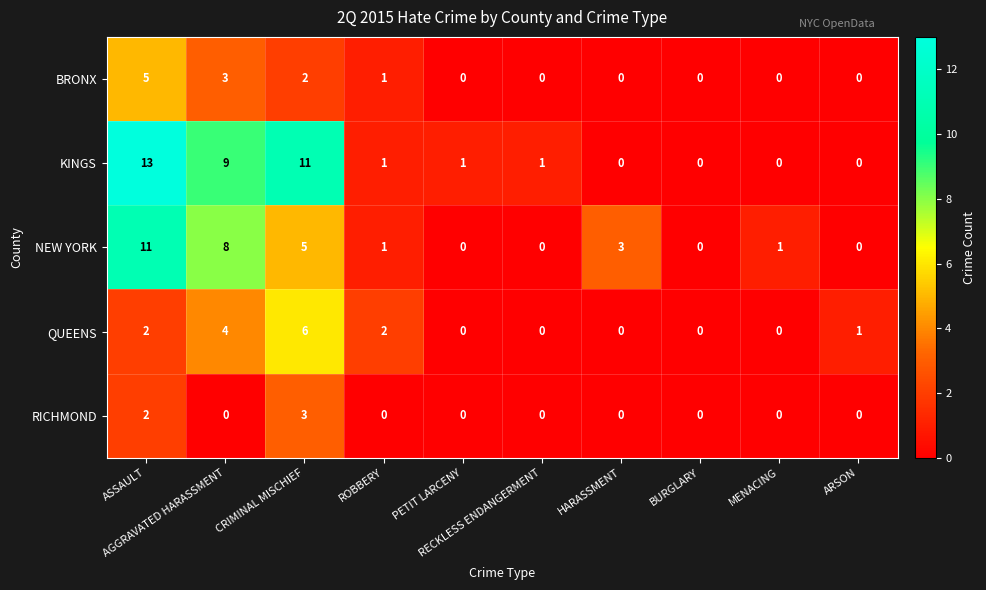

What is the difference between the second highest and second lowest values in the KINGS series?

11